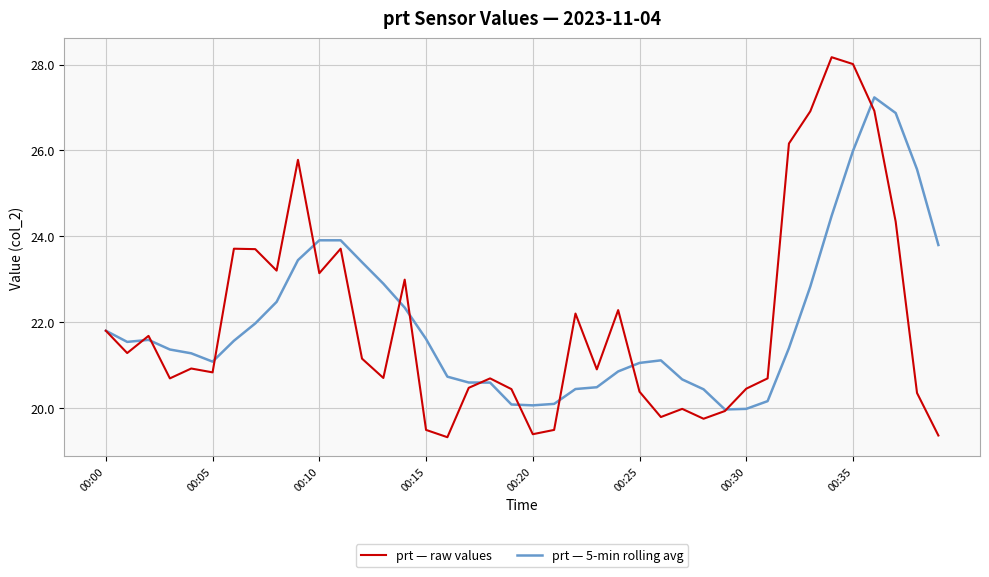

How many lines are shown in the chart?

2